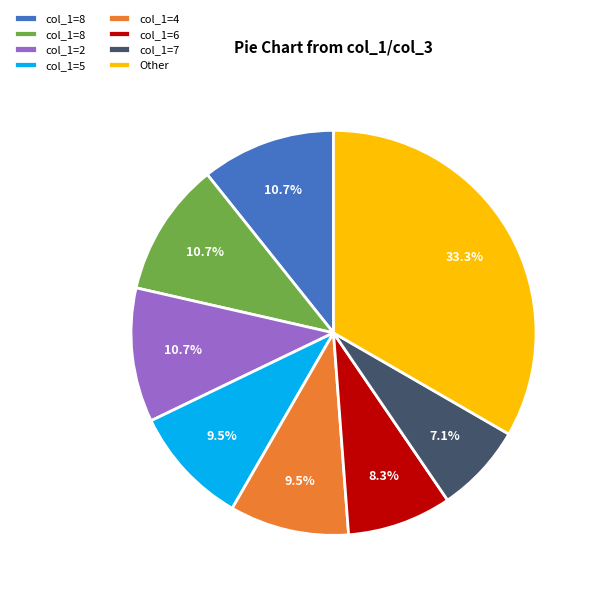

Does any single category account for the majority?

No